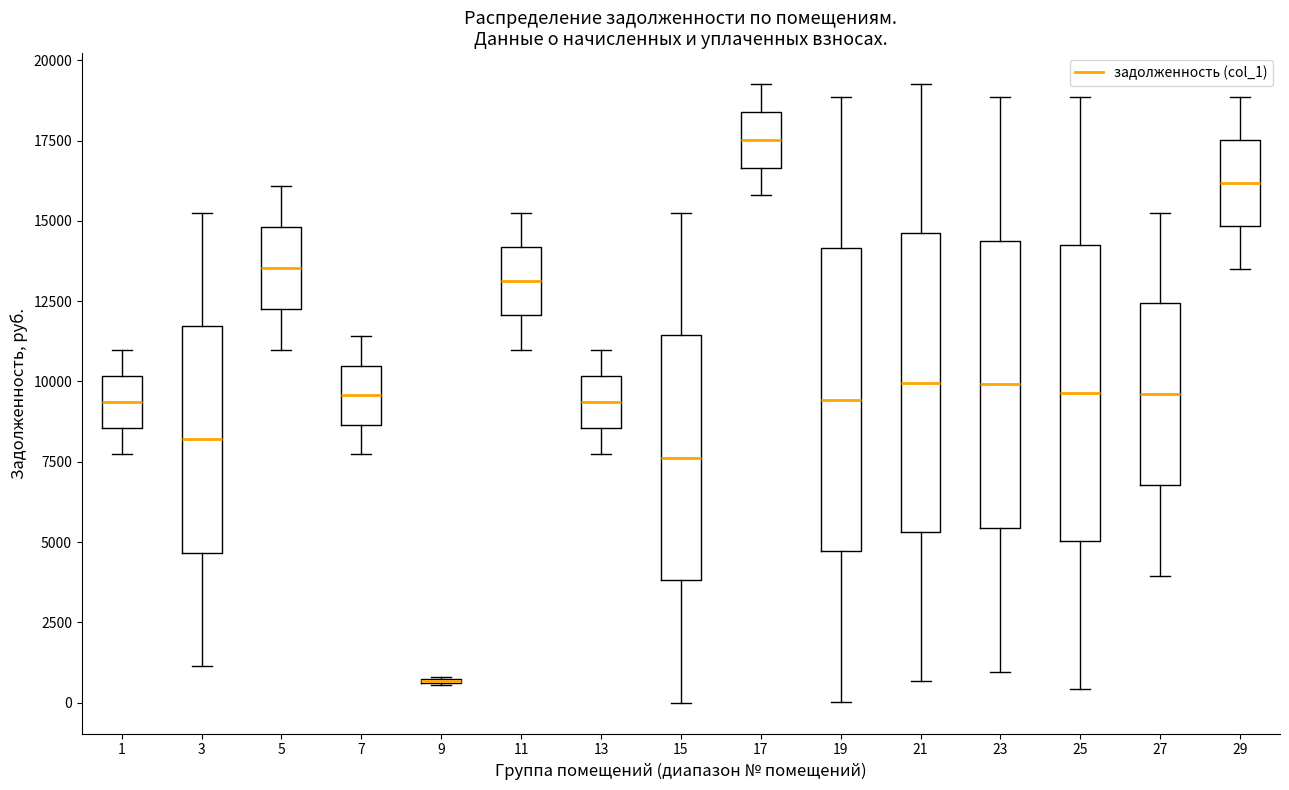

Reading left to right, read every box against the y-axis: the position of its median line, the range the box covers, and the ends of its whiskers. The values are not printed on the chart, so give them approximately, as read against the axis.

1: median 9500, box 8500 to 10000, whiskers 7500 to 11000
3: median 8000, box 4500 to 11500, whiskers 1000 to 15500
5: median 13500, box 12500 to 15000, whiskers 11000 to 16000
7: median 9500, box 8500 to 10500, whiskers 7500 to 11500
9: box collapsed to a line at 500, whiskers 500 to 1000
11: median 13000, box 12000 to 14000, whiskers 11000 to 15500
13: median 9500, box 8500 to 10000, whiskers 7500 to 11000
15: median 7500, box 4000 to 11500, whiskers 0 to 15500
17: median 17500, box 16500 to 18500, whiskers 16000 to 19500
19: median 9500, box 4500 to 14000, whiskers 0 to 19000
21: median 10000, box 5500 to 14500, whiskers 500 to 19500
23: median 10000, box 5500 to 14500, whiskers 1000 to 19000
25: median 9500, box 5000 to 14000, whiskers 500 to 19000
27: median 9500, box 7000 to 12500, whiskers 4000 to 15500
29: median 16000, box 15000 to 17500, whiskers 13500 to 19000